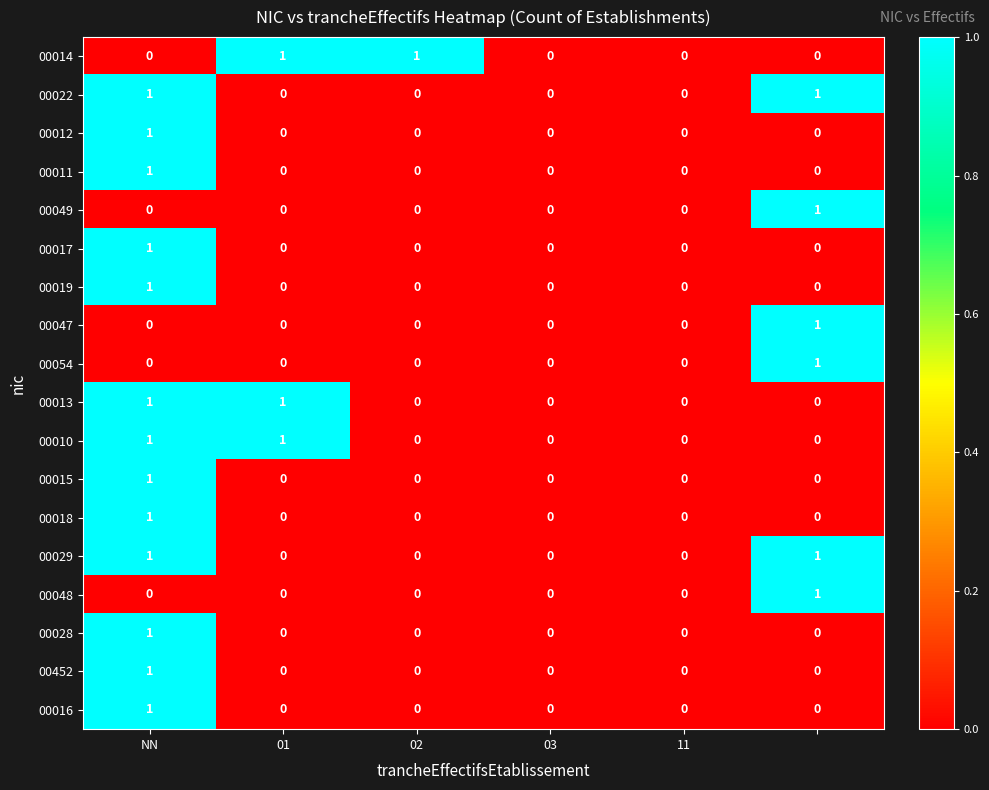

Count the number of categories in the chart.

6